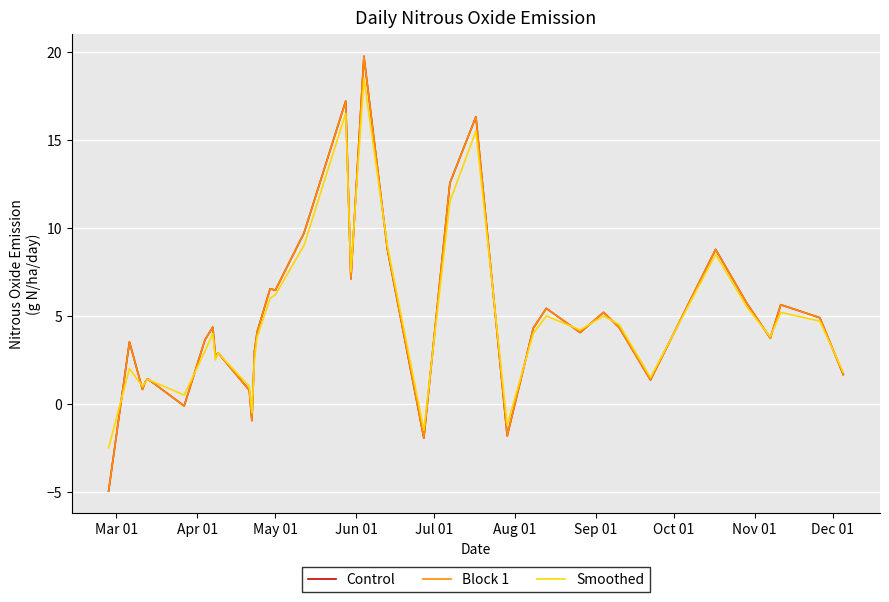

What is the sum of all Block 1 values?

178.2